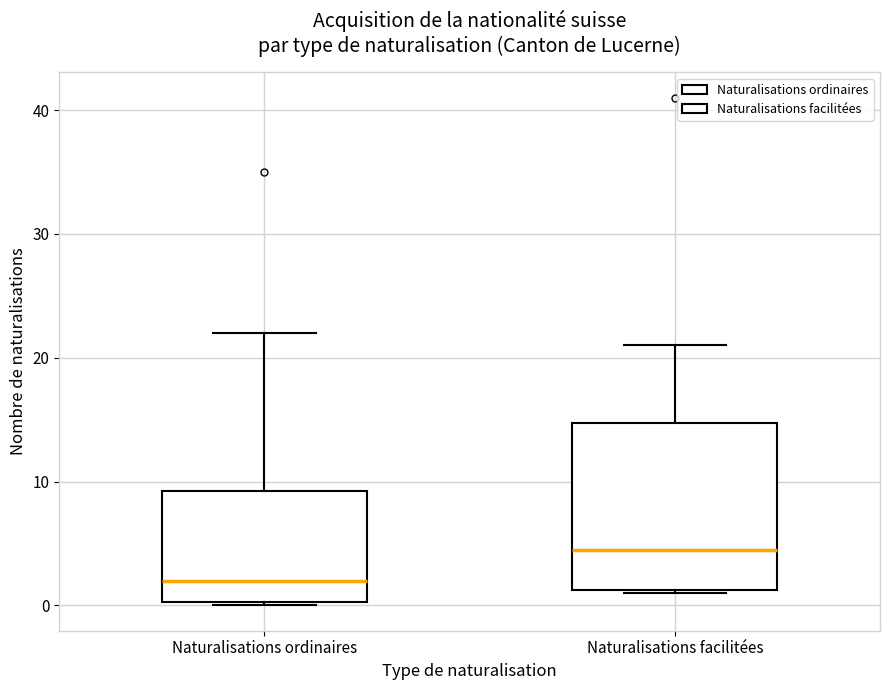

Which box's median line is the highest?

Naturalisations facilitées